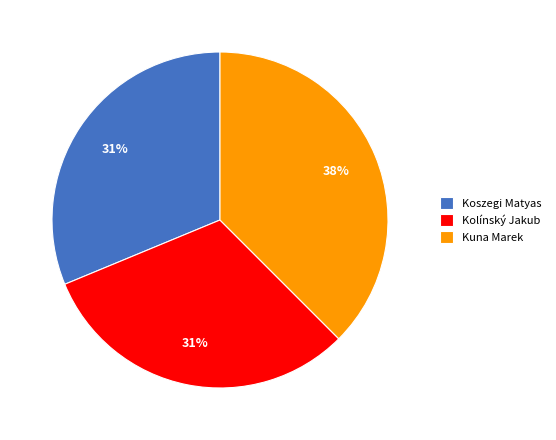

Combined, do Kuna Marek and Koszegi Matyas account for over 50%?

Yes